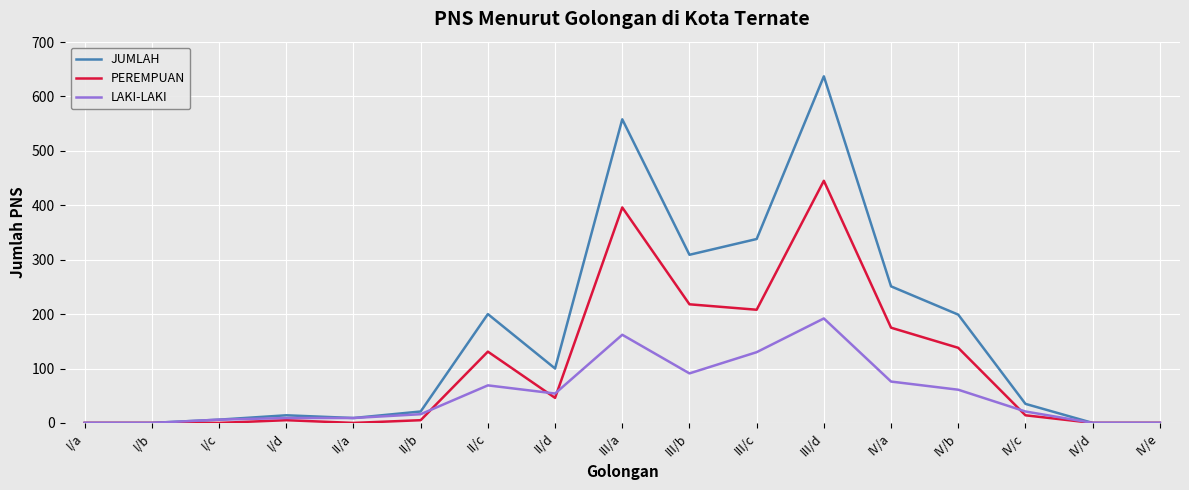

Which series has the largest total across all categories?

JUMLAH